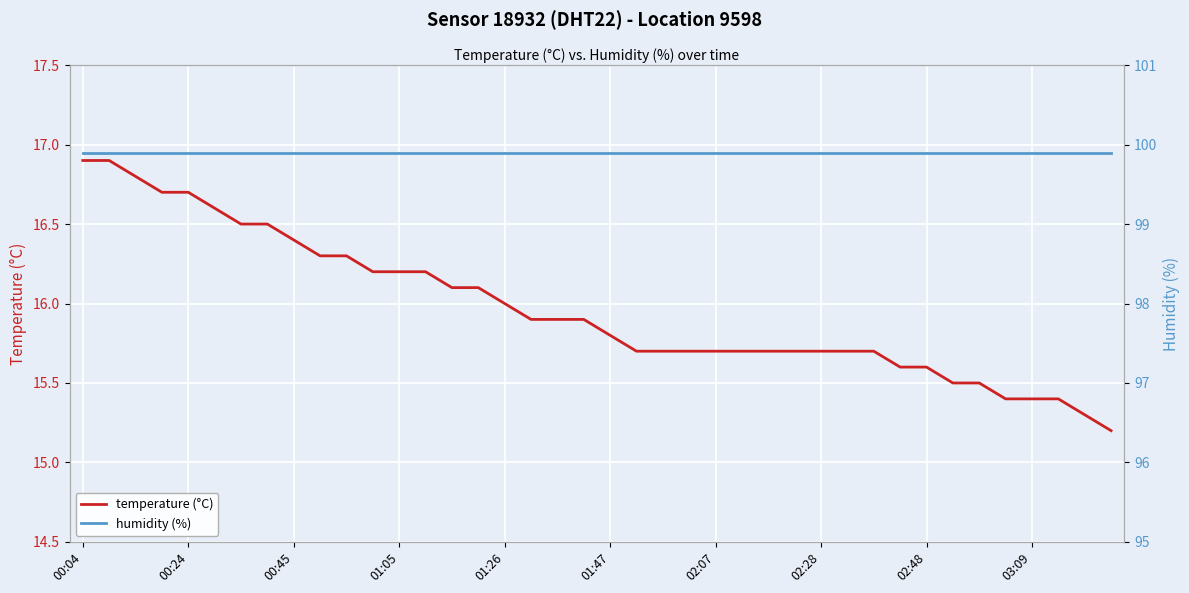

Between 15 and 30, which series saw the biggest shift?

temperature (°C)